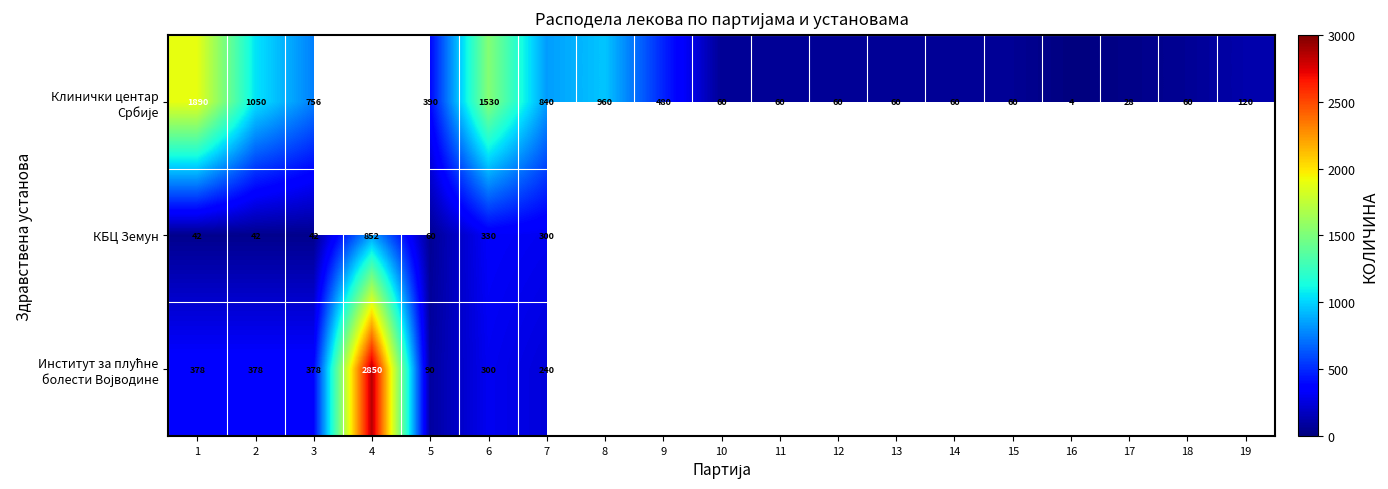

How many positive values does the Институт за плућне болести Војводине series have?

7